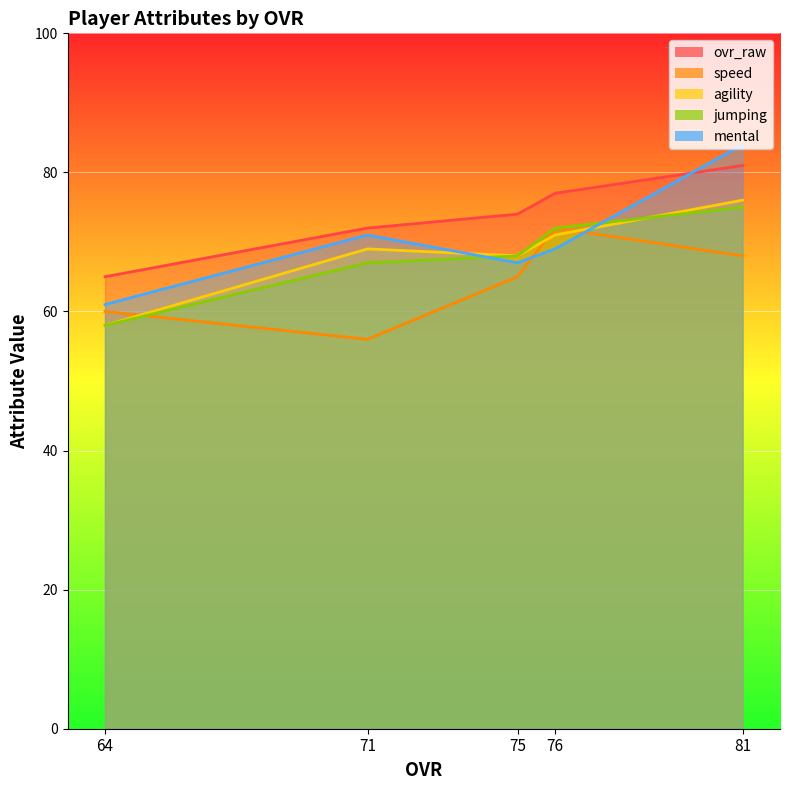

Is the value of jumping at 71 greater than the value of agility at 64?

Yes